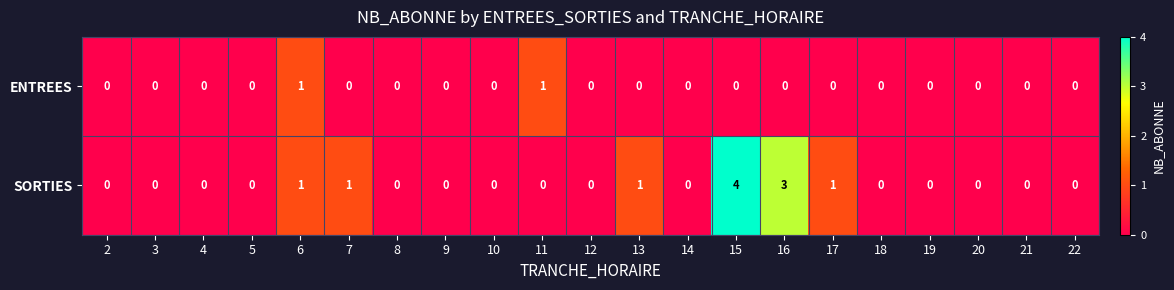

At which category does the chart reach its peak across all series?

15